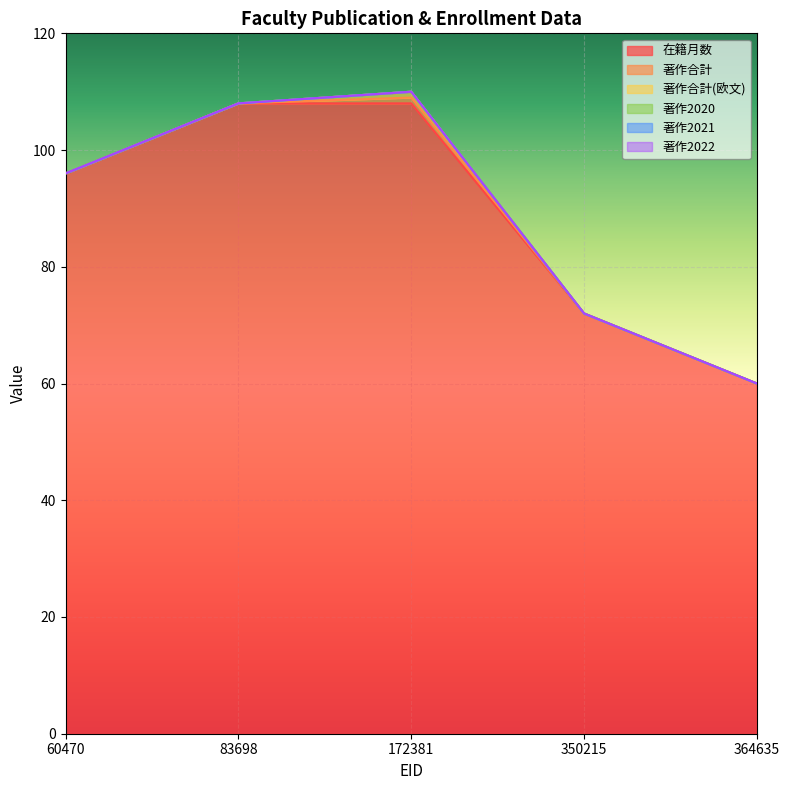

How many data points does each series have?

5